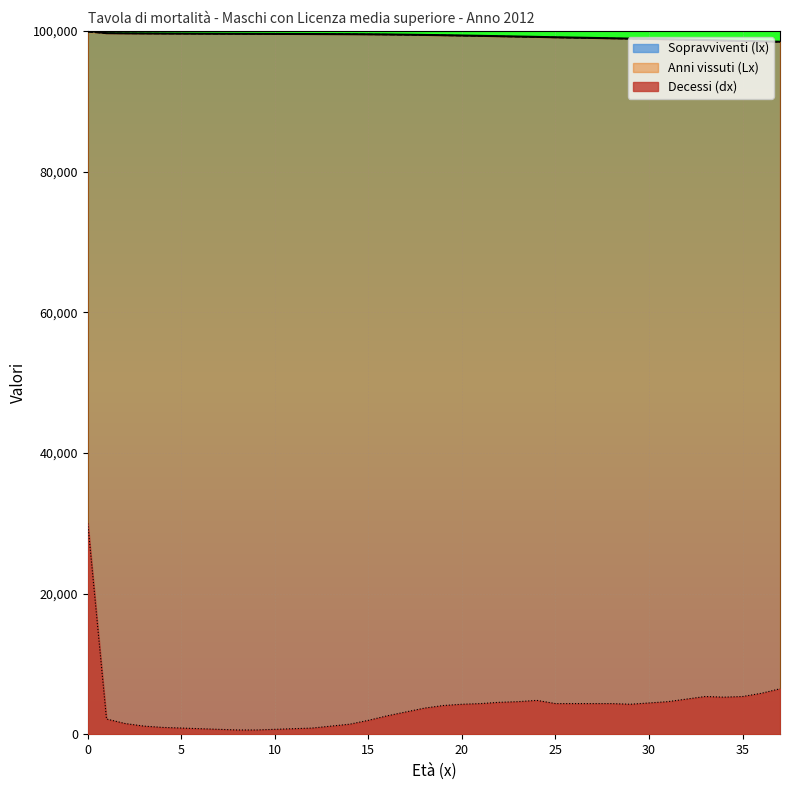

True or false: Anni vissuti (Lx) has more than 0 interior local peaks.

False